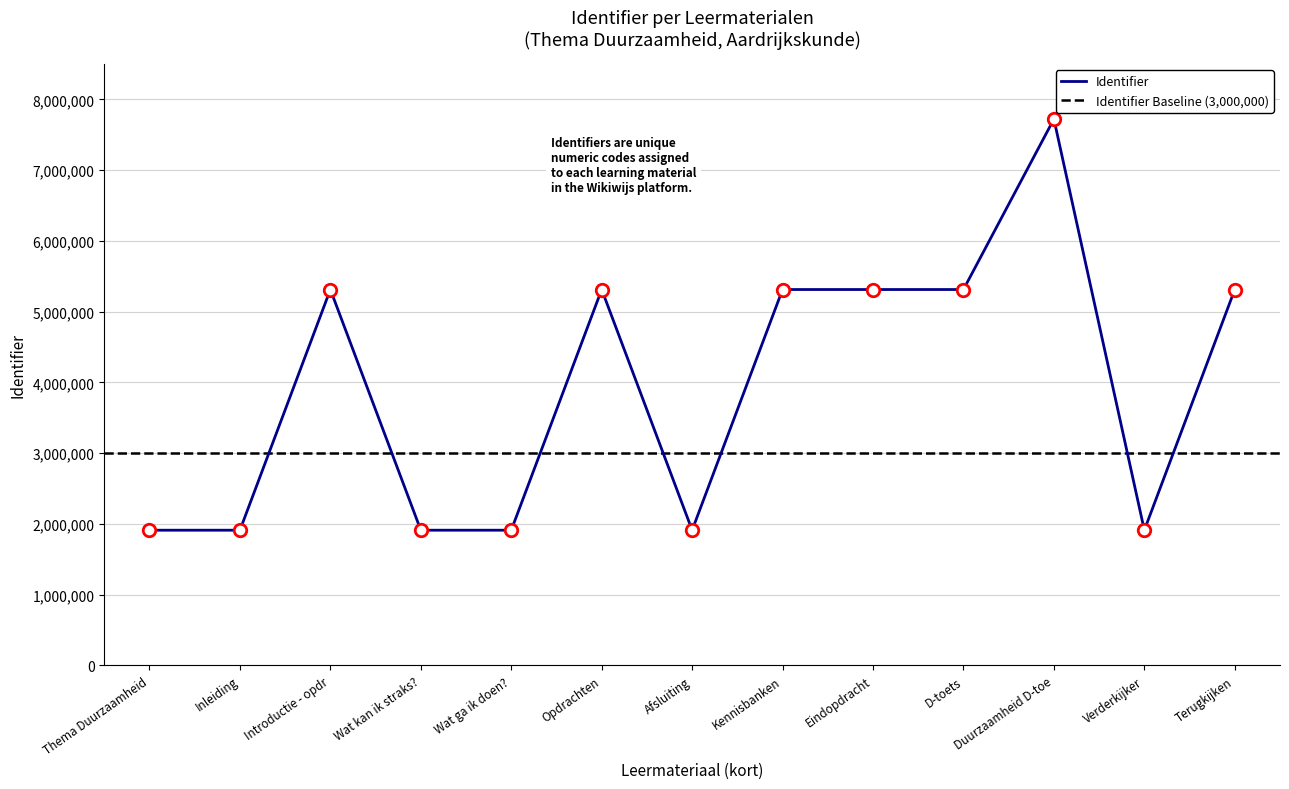

How many lines are shown in the chart?

1